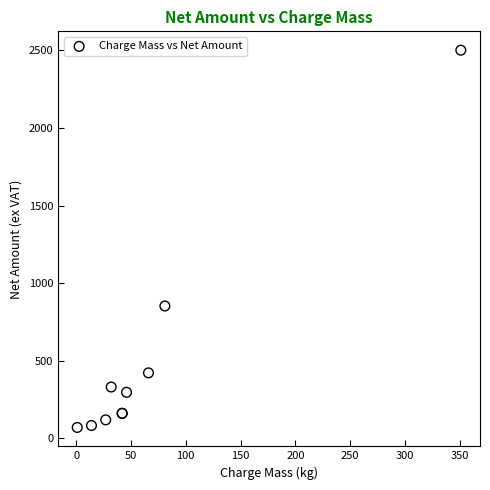

What Y value in the scatter plot is closest to 1285?

852.9